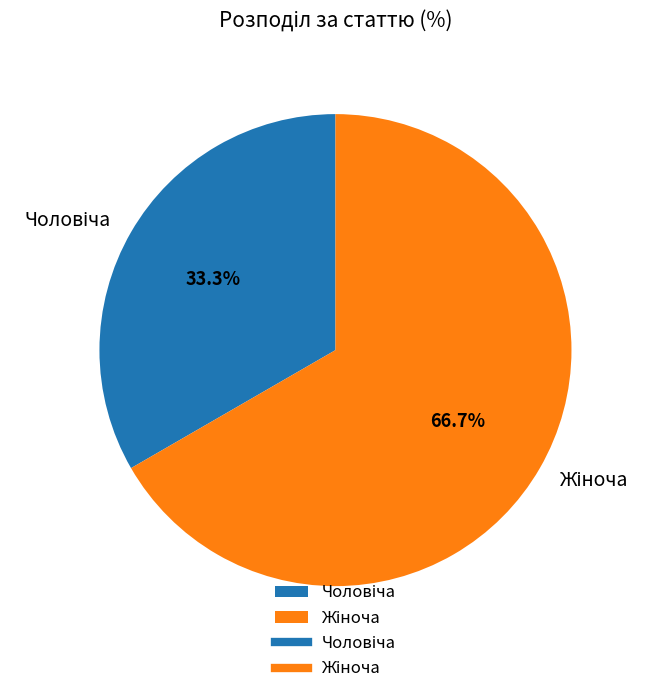

Is there a majority slice in this chart?

Yes